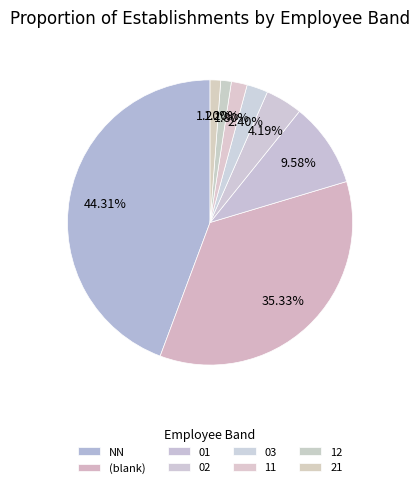

Count the number of slices in the pie.

8